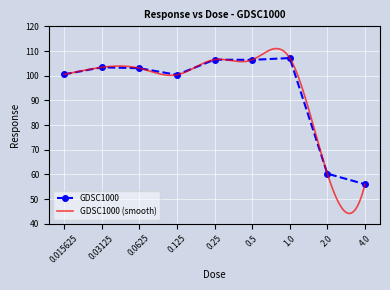

The value at 0.5 is 106.4. True or false?

True